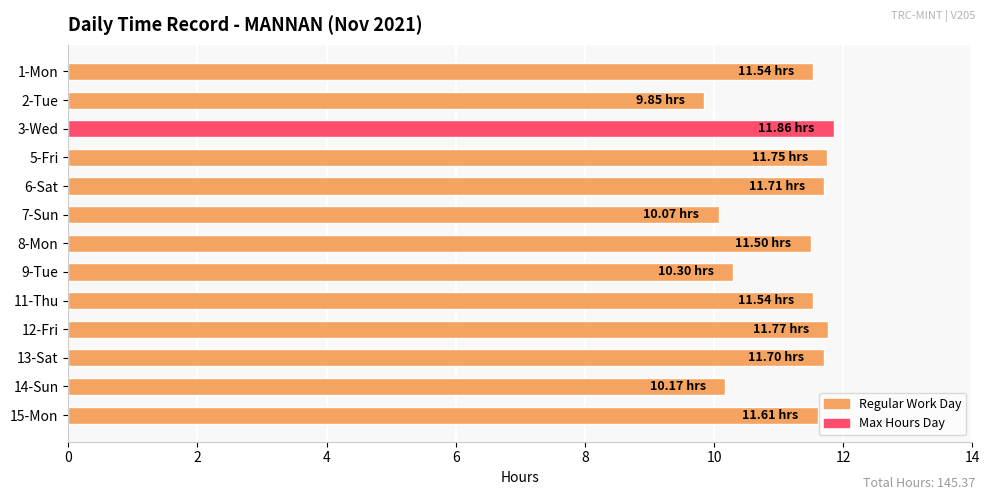

What is the maximum value shown in the chart?

11.9